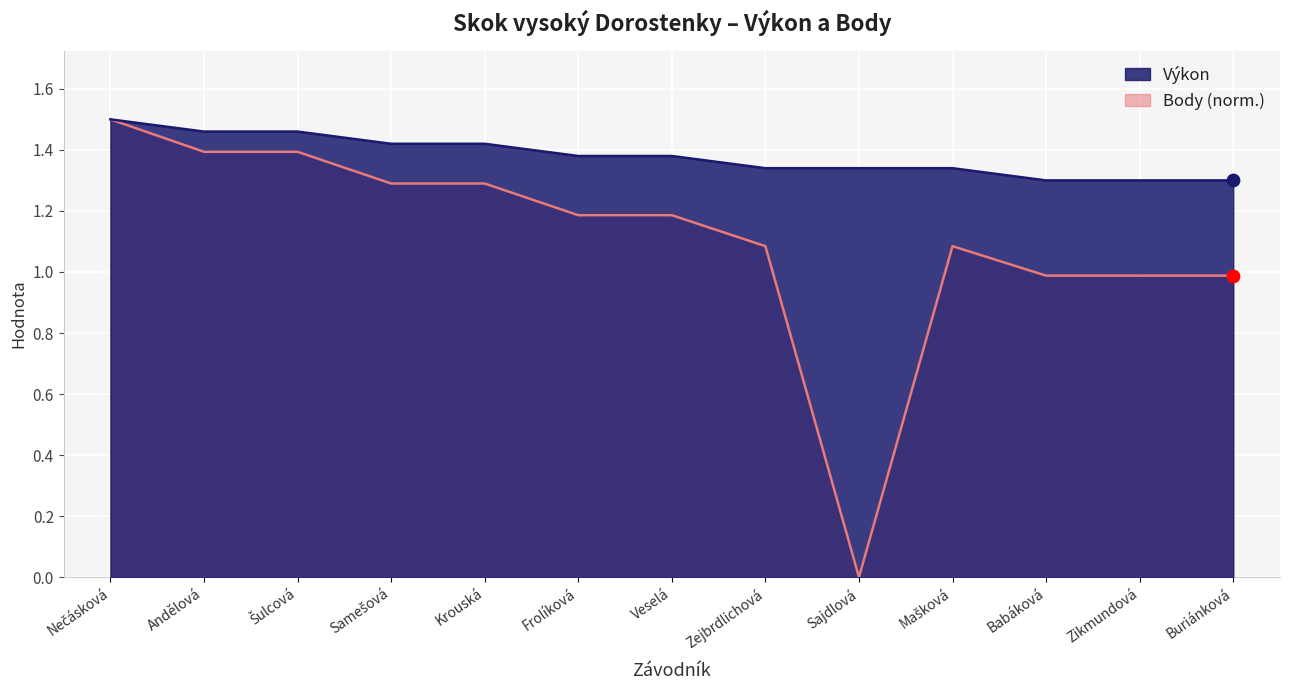

Which series reaches the maximum Y coordinate?

Výkon